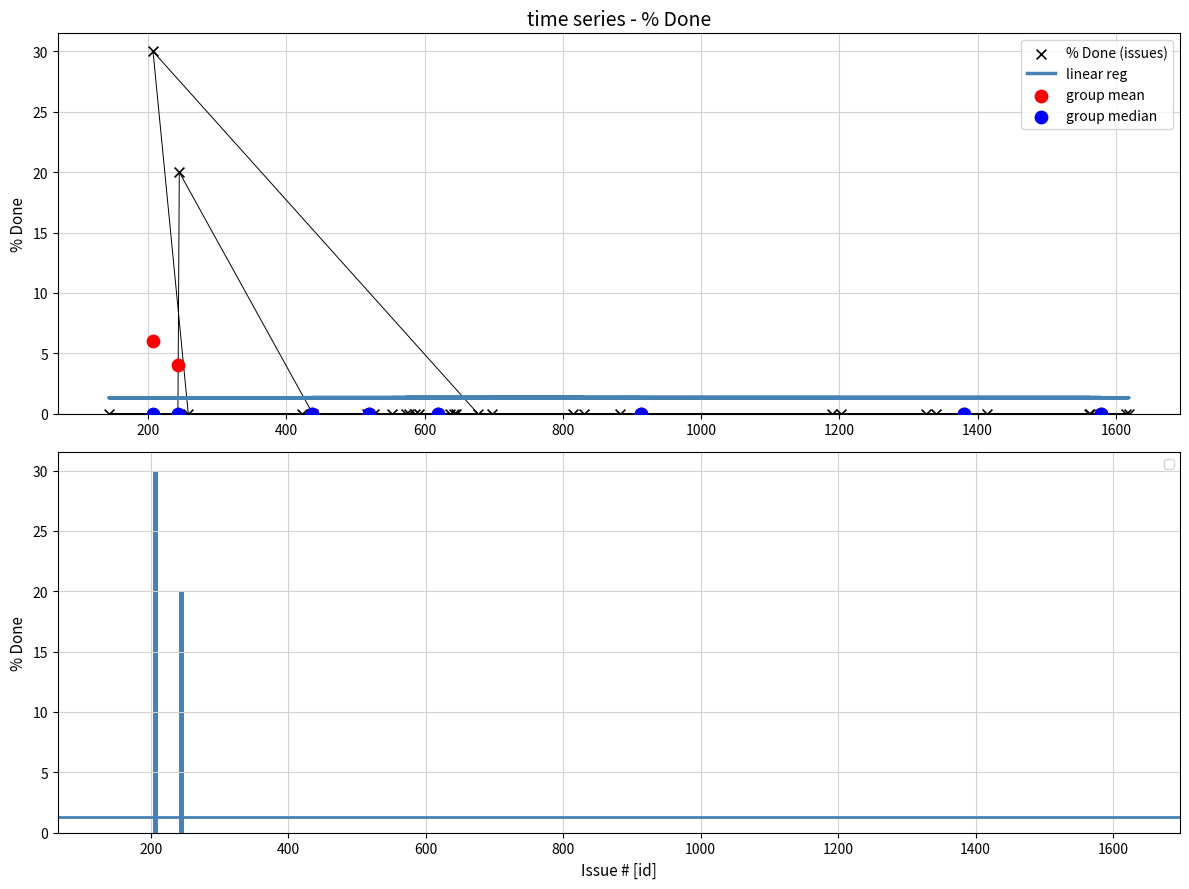

Between 586 and 519, which is larger?

586